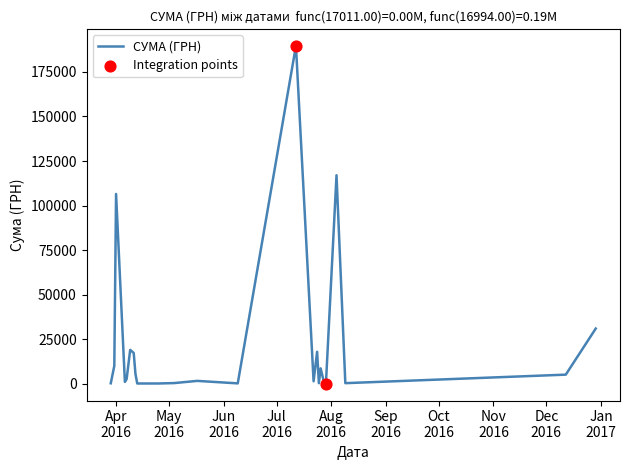

What is the greatest value displayed?

189723.1